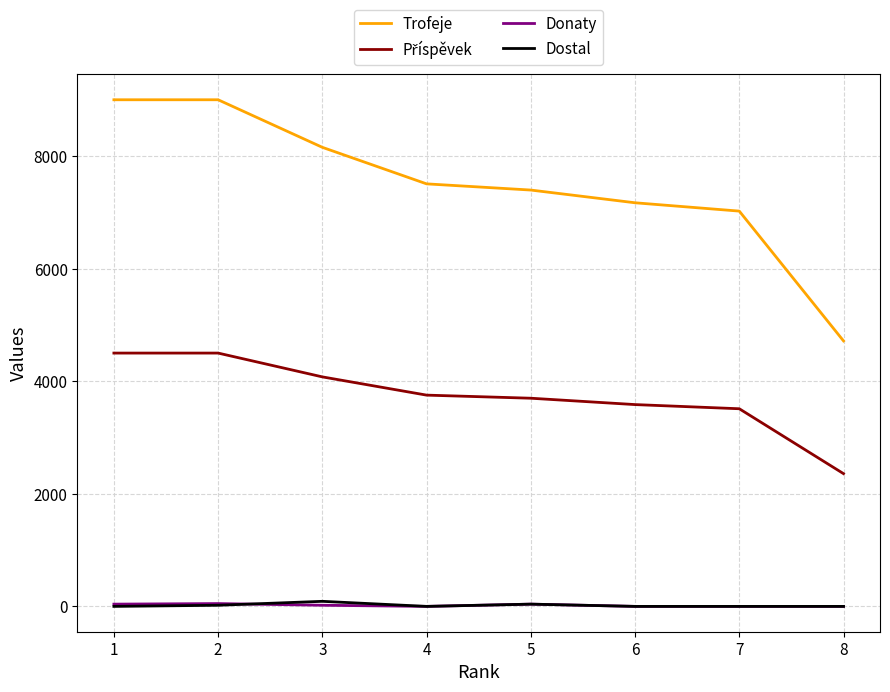

The value of Donaty at 4 is 0. True or false?

True